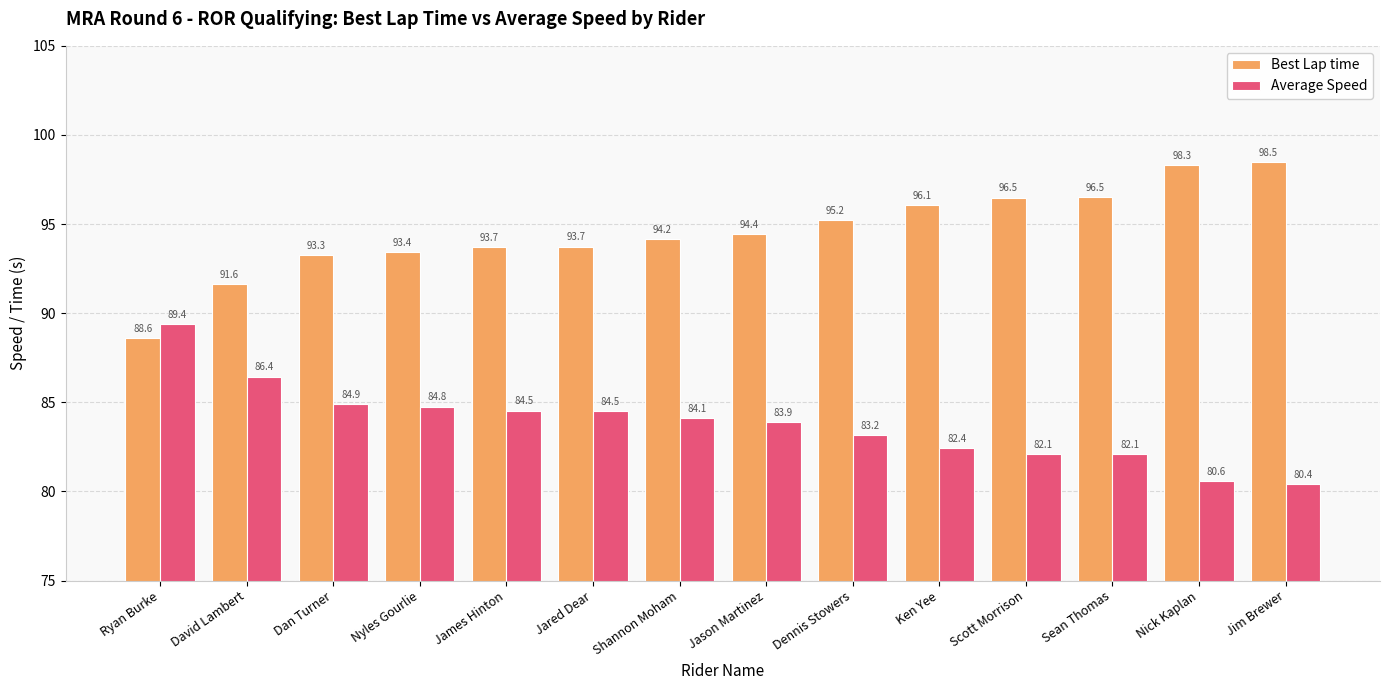

What value does the Average Speed series have at Ken Yee?

82.4